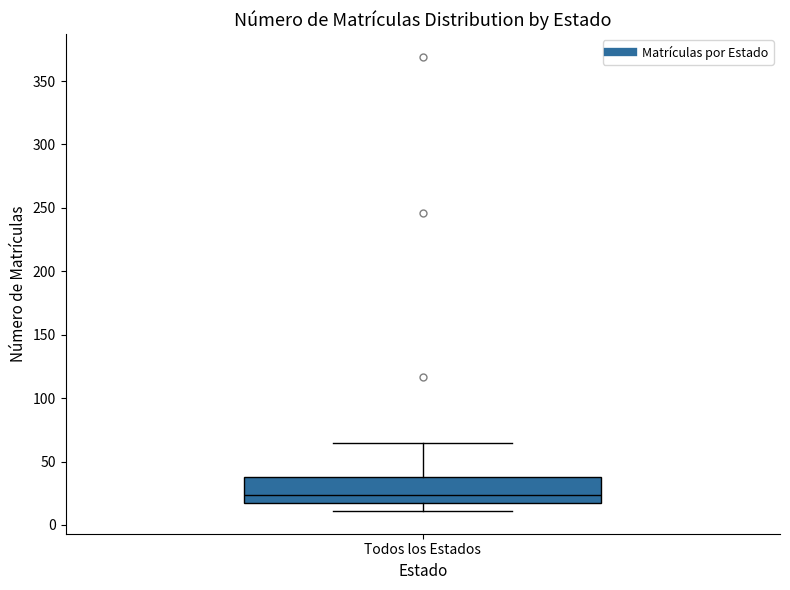

Transcribe this box plot: give where the median line is, the range the box spans, and where the two whiskers end, as read against the y-axis. The values are not printed on the chart, so give them approximately, as read against the axis.

median 25, box 15 to 40, whiskers 10 to 65